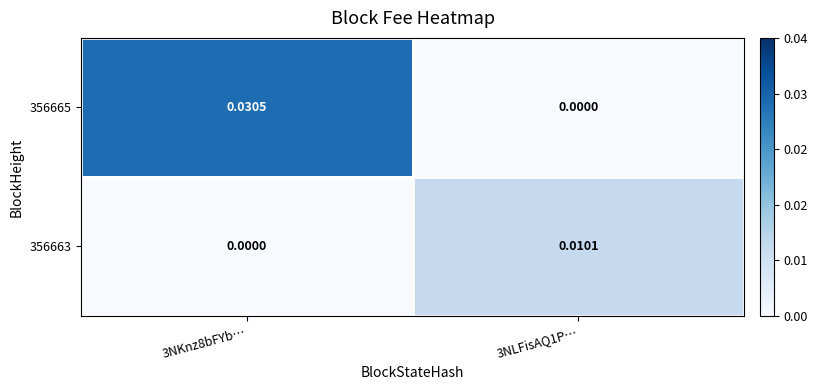

Which series has the widest spread of values?

356665